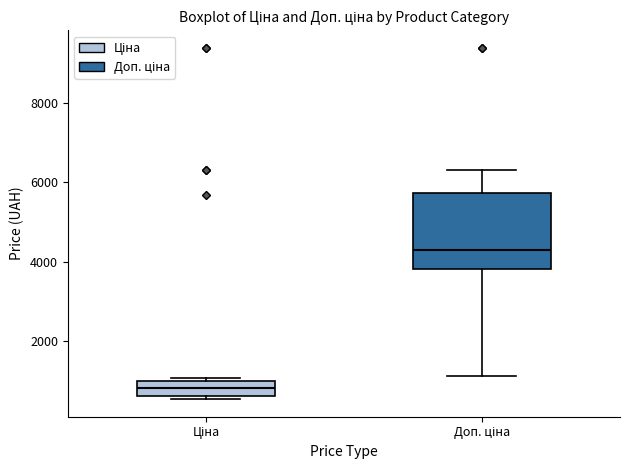

Reading left to right, transcribe this box plot: for each box, give where its median line is, the range the box spans, and where its two whiskers end, as read against the y-axis. The values are not printed on the chart, so give them approximately, as read against the axis.

Ціна: median 800, box 600 to 1000, whiskers 600 (just below the box's lower edge) to 1000 (just above the box's upper edge)
Доп. ціна: median 4200, box 3800 to 5800, whiskers 1200 to 6400